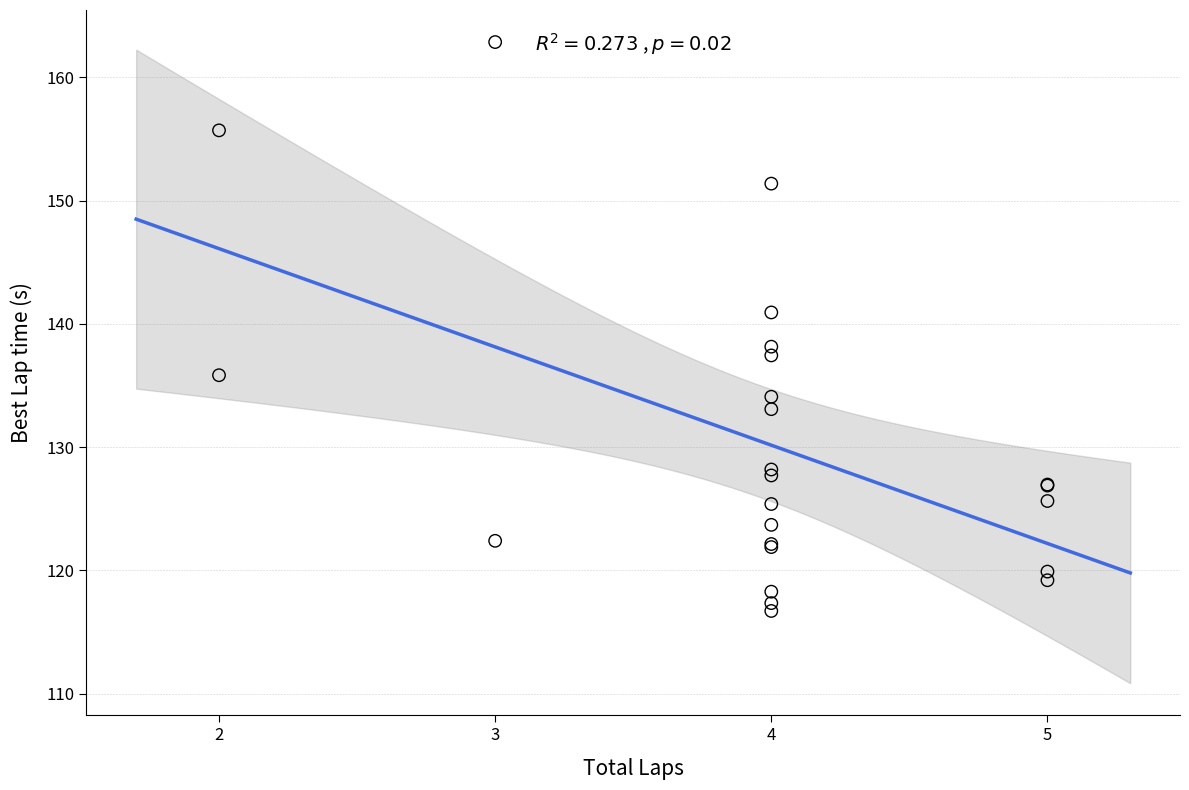

What Y value in the scatter plot is closest to 139?

138.2